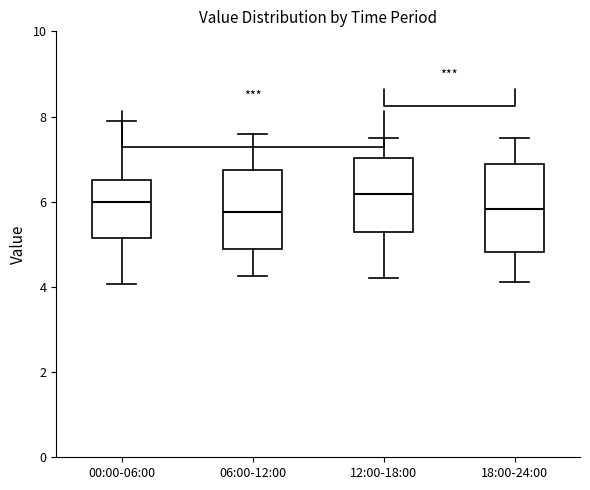

Reading left to right, read every box against the y-axis: the position of its median line, the range the box covers, and the ends of its whiskers. The values are not printed on the chart, so give them approximately, as read against the axis.

00:00-06:00: median 6.0, box 5.2 to 6.6, whiskers 4.0 to 8.0
06:00-12:00: median 5.8, box 4.8 to 6.8, whiskers 4.2 to 7.6
12:00-18:00: median 6.2, box 5.2 to 7.0, whiskers 4.2 to 7.6
18:00-24:00: median 5.8, box 4.8 to 6.8, whiskers 4.2 to 7.6